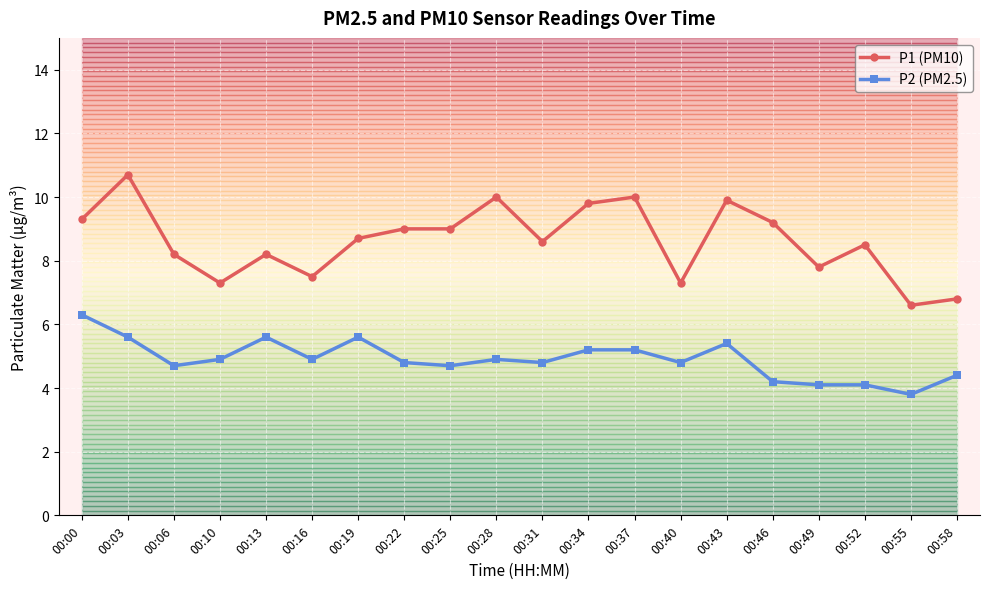

What is the difference between the P1 (PM10) values at 00:40 and 00:19?

1.4